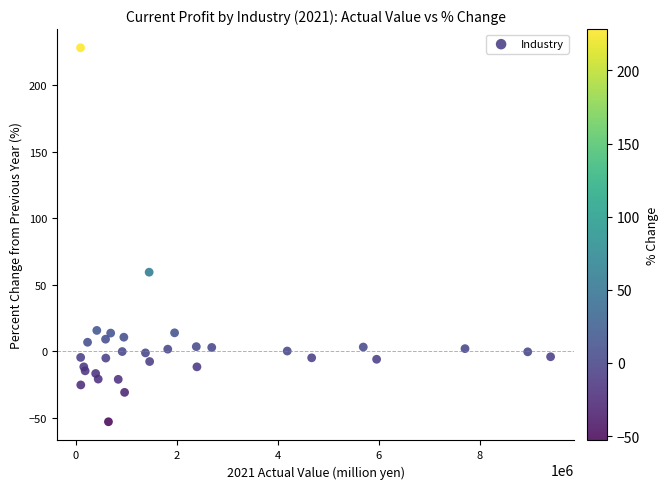

What Y value in the scatter plot is closest to 87?

59.5